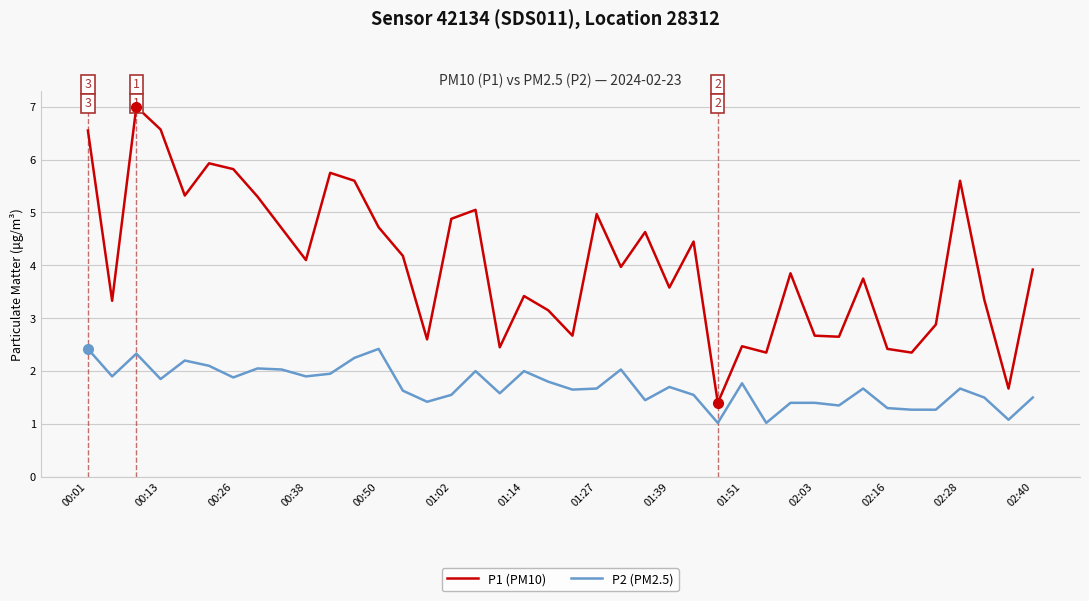

Which series has the largest total across all categories?

P1 (PM10)